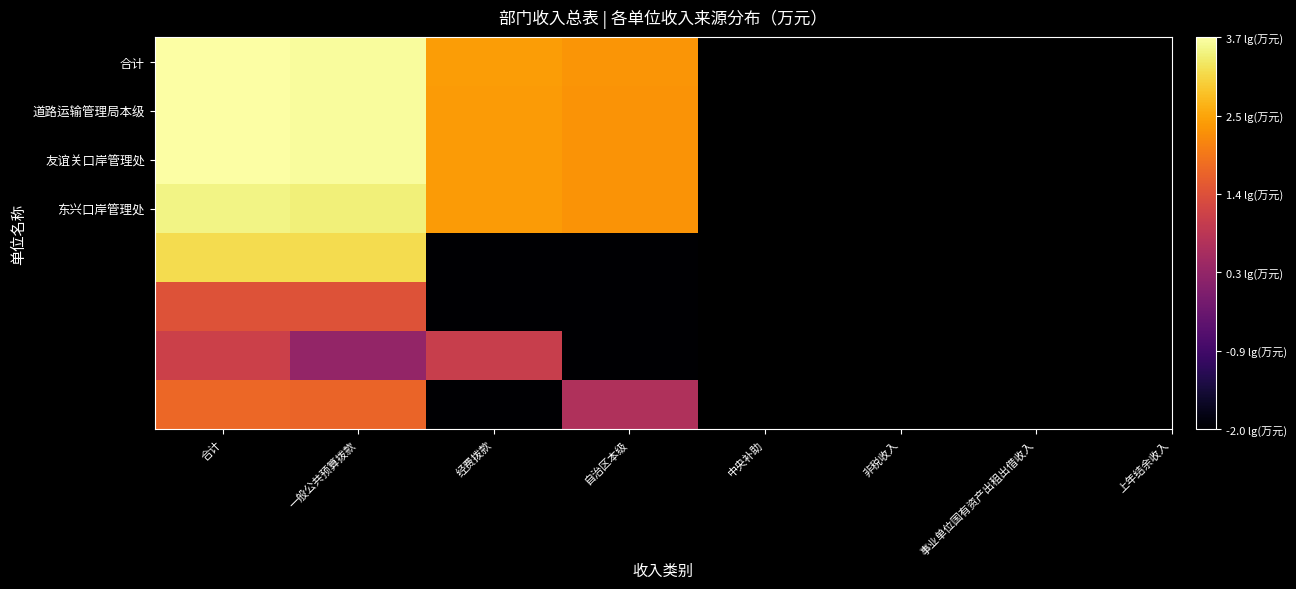

What is the smallest value displayed?

-2.0